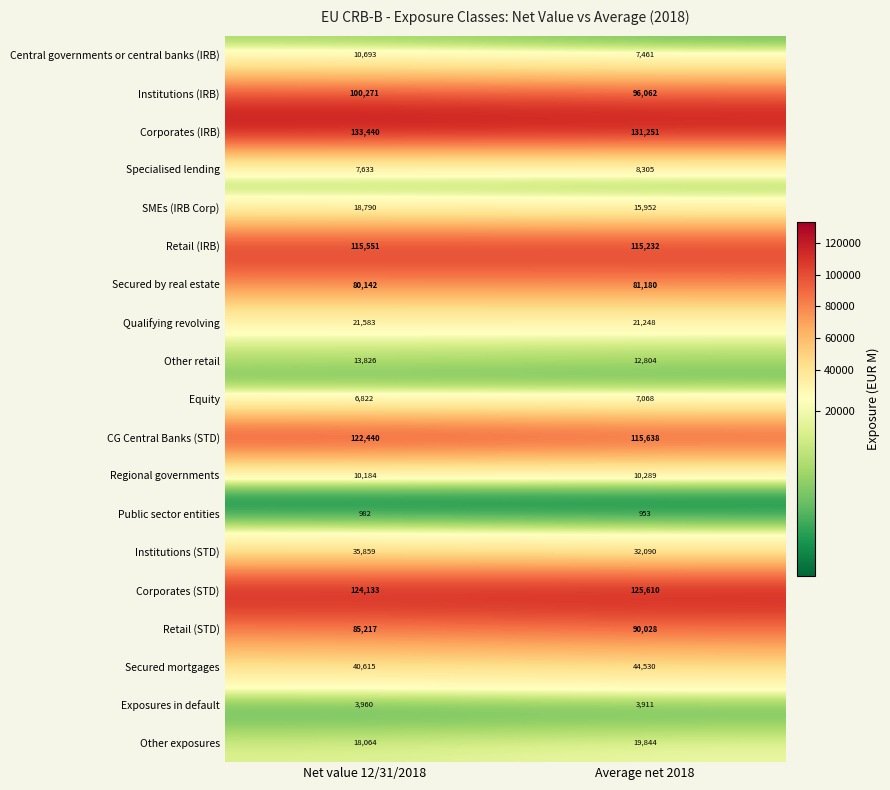

What is the sum of all Institutions (IRB) values?

196333